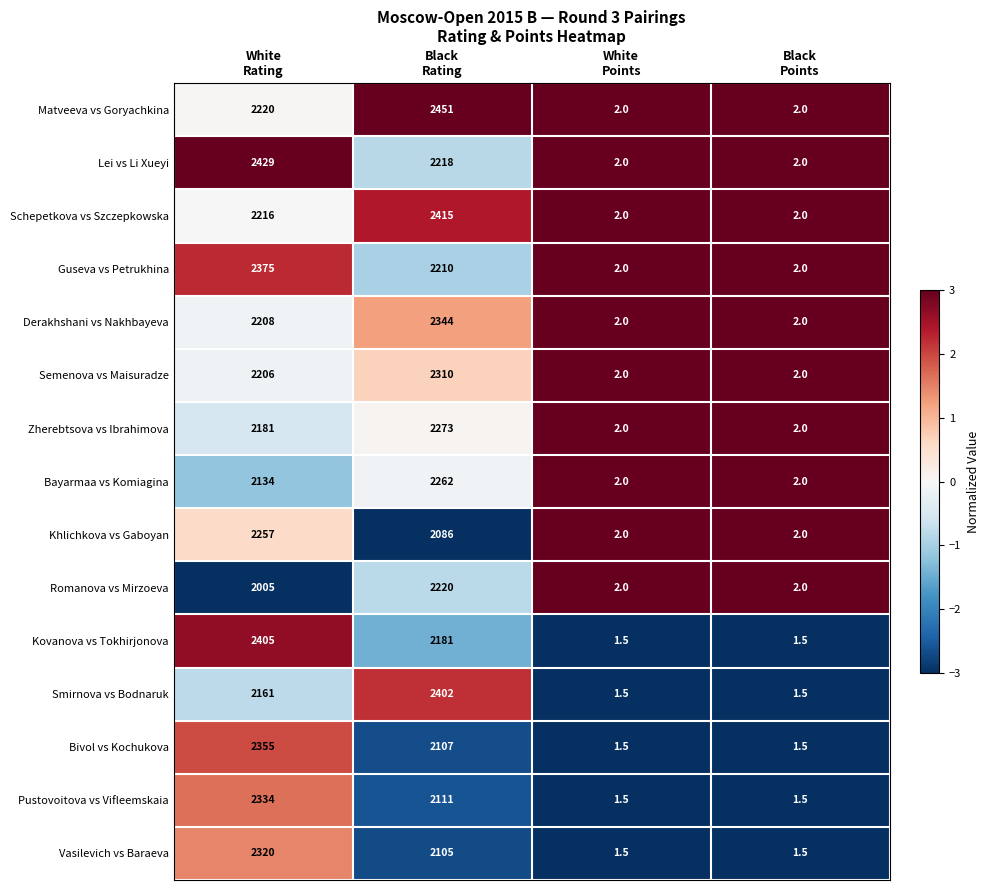

At Black
Rating, list the series in order from smallest to largest.

Khlichkova vs Gaboyan, Vasilevich vs Baraeva, Bivol vs Kochukova, Pustovoitova vs Vifleemskaia, Kovanova vs Tokhirjonova, Guseva vs Petrukhina, Lei vs Li Xueyi, Romanova vs Mirzoeva, Bayarmaa vs Komiagina, Zherebtsova vs Ibrahimova, Semenova vs Maisuradze, Derakhshani vs Nakhbayeva, Smirnova vs Bodnaruk, Schepetkova vs Szczepkowska, Matveeva vs Goryachkina